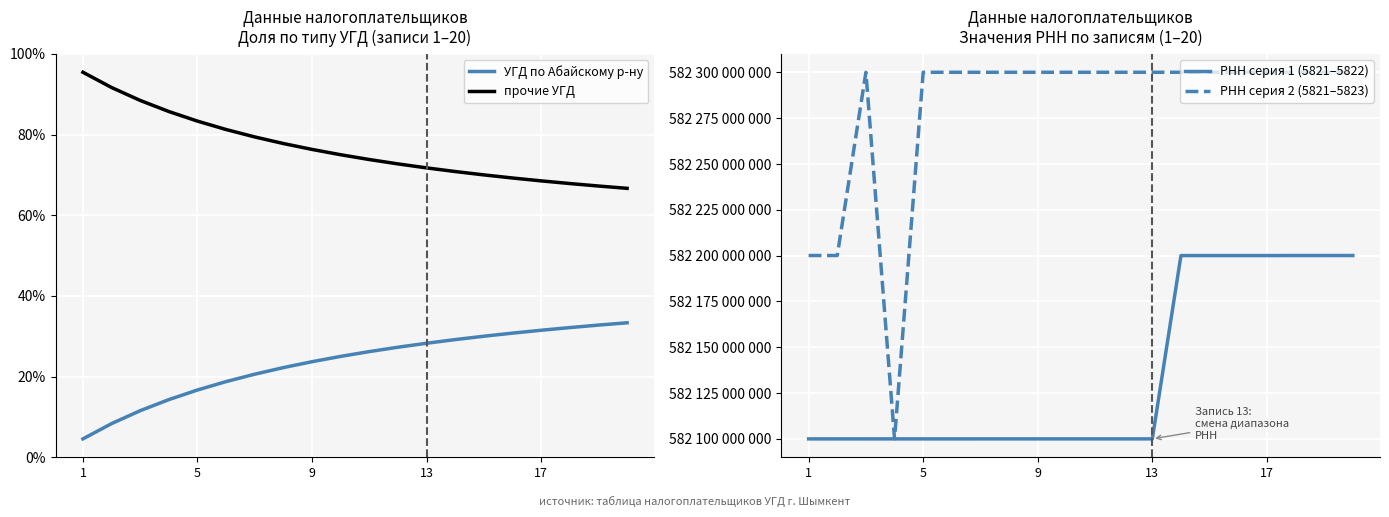

The value of УГД по Абайскому р-ну at 13 is 5.9. True or false?

False